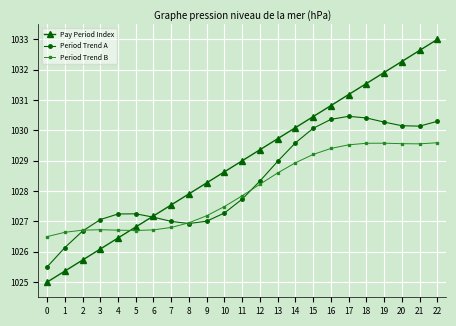

After their last crossing, which series has the higher values: Period Trend A or Pay Period Index?

Pay Period Index